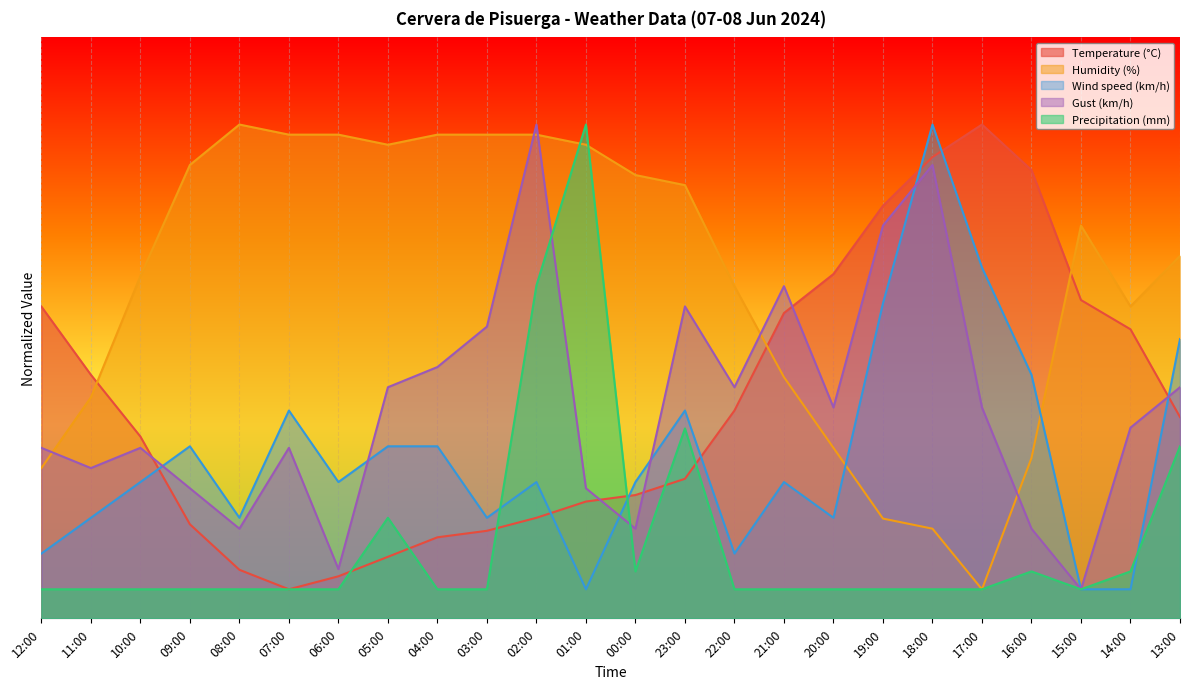

Reading right to left, what are all the values shown in this chart?

Temperature (°C): 13:00=34.7	14:00=49.8	15:00=54.8	16:00=77.2	17:00=85.0	18:00=79.4	19:00=71.0	20:00=59.3	21:00=52.6	22:00=35.8	23:00=24.0	00:00=21.2	01:00=20.1	02:00=17.3	03:00=15.1	04:00=14.0	05:00=10.6	06:00=7.2	07:00=5.0	08:00=8.4	09:00=16.2	10:00=31.3	11:00=41.9	12:00=53.7
Humidity (%): 13:00=62.4	14:00=53.7	15:00=67.6	16:00=27.6	17:00=5.0	18:00=15.4	19:00=17.2	20:00=29.3	21:00=41.5	22:00=57.2	23:00=74.6	00:00=76.3	01:00=81.5	02:00=83.3	03:00=83.3	04:00=83.3	05:00=81.5	06:00=83.3	07:00=83.3	08:00=85.0	09:00=78.0	10:00=58.9	11:00=38.0	12:00=25.9
Wind speed (km/h): 13:00=48.1	14:00=5.0	15:00=5.0	16:00=41.9	17:00=60.4	18:00=85.0	19:00=54.2	20:00=17.3	21:00=23.5	22:00=11.2	23:00=35.8	00:00=23.5	01:00=5.0	02:00=23.5	03:00=17.3	04:00=29.6	05:00=29.6	06:00=23.5	07:00=35.8	08:00=17.3	09:00=29.6	10:00=23.5	11:00=17.3	12:00=11.2
Gust (km/h): 13:00=39.8	14:00=32.8	15:00=5.0	16:00=15.4	17:00=36.3	18:00=78.0	19:00=67.6	20:00=36.3	21:00=57.2	22:00=39.8	23:00=53.7	00:00=15.4	01:00=22.4	02:00=85.0	03:00=50.2	04:00=43.3	05:00=39.8	06:00=8.5	07:00=29.3	08:00=15.4	09:00=22.4	10:00=29.3	11:00=25.9	12:00=29.3
Precipitation (mm): 13:00=29.6	14:00=8.1	15:00=5.0	16:00=8.1	17:00=5.0	18:00=5.0	19:00=5.0	20:00=5.0	21:00=5.0	22:00=5.0	23:00=32.7	00:00=8.1	01:00=85.0	02:00=57.3	03:00=5.0	04:00=5.0	05:00=17.3	06:00=5.0	07:00=5.0	08:00=5.0	09:00=5.0	10:00=5.0	11:00=5.0	12:00=5.0